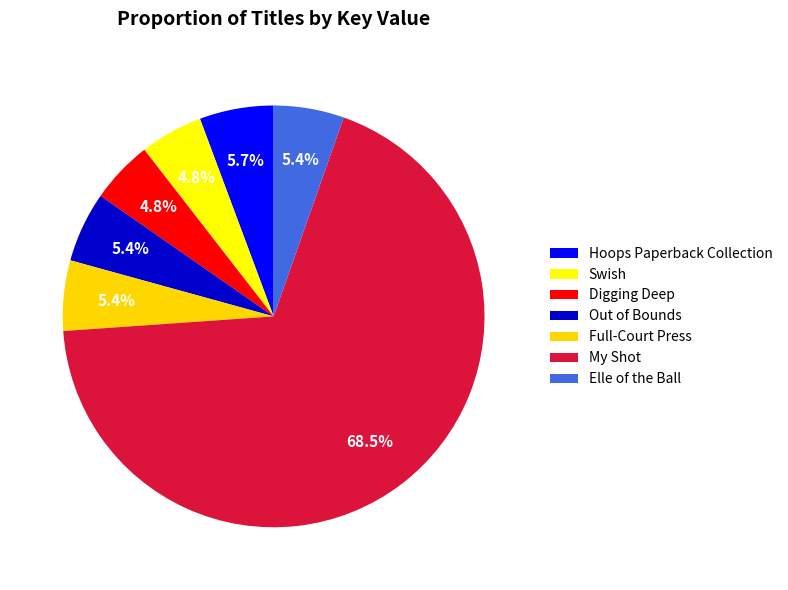

How many slices are in this pie chart?

7